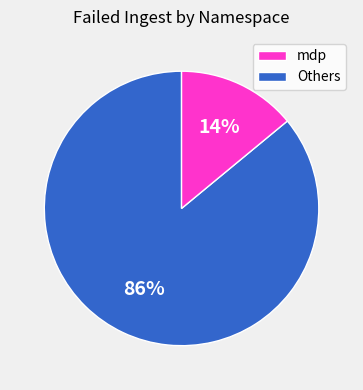

How many segments does this pie chart have?

2